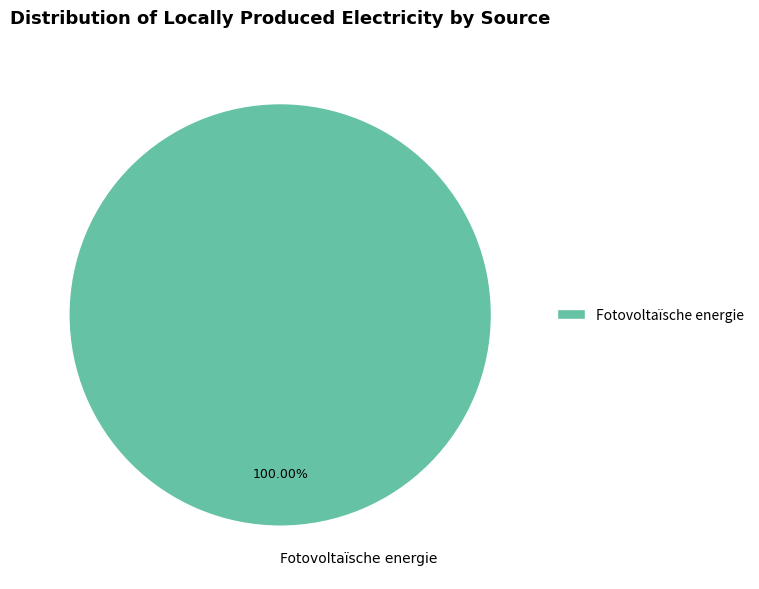

Is there a majority slice in this chart?

Yes